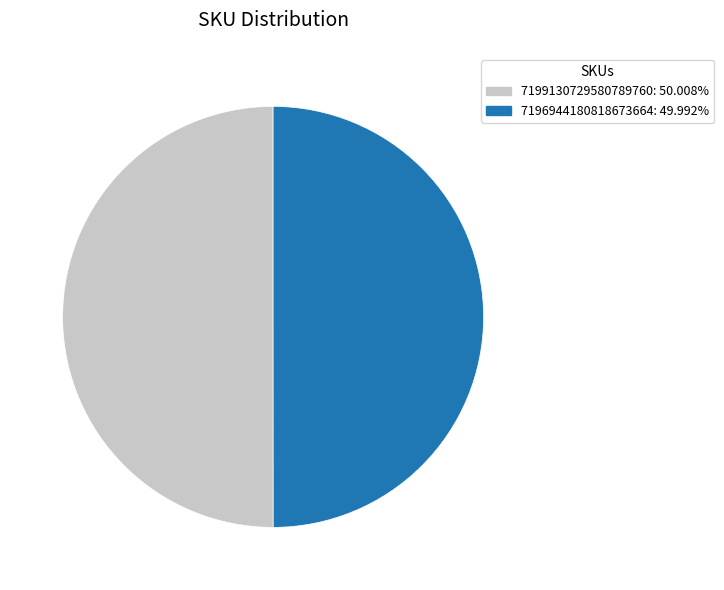

Combined, do 7196944180818673664: 49.992% and 7199130729580789760: 50.008% account for over 50%?

Yes